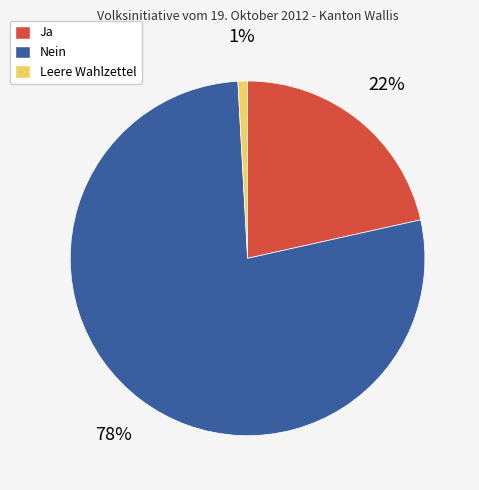

What is the smallest slice in the pie chart?

Leere Wahlzettel